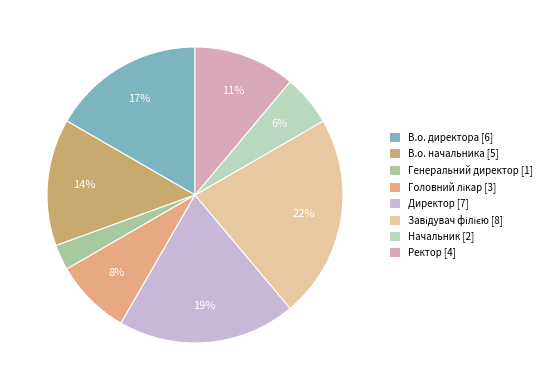

What percentage is the Завідувач філією slice, to the nearest percent?

22%